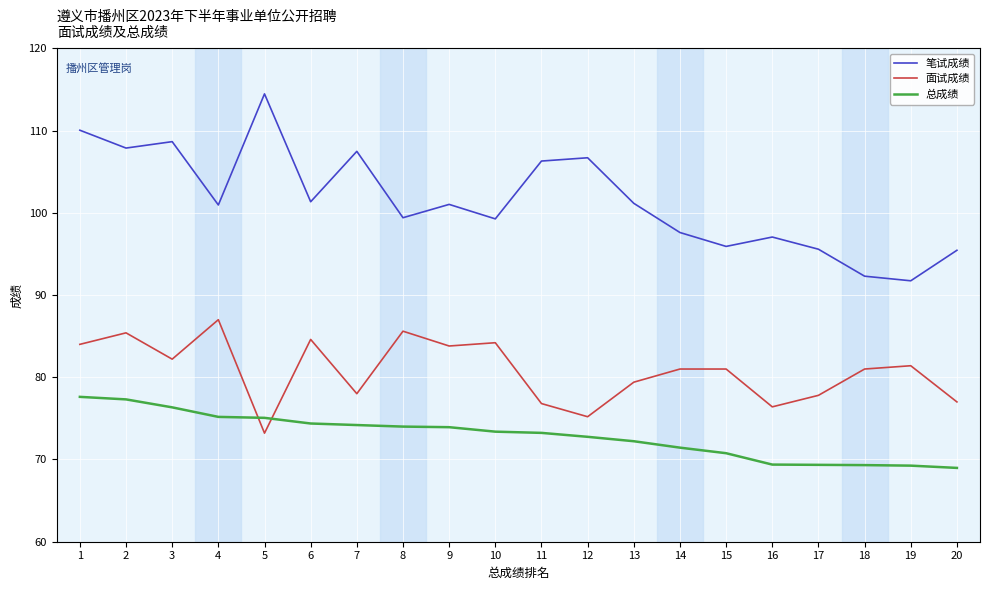

What is the sum of the 笔试成绩 values at 18 and 11?

198.6